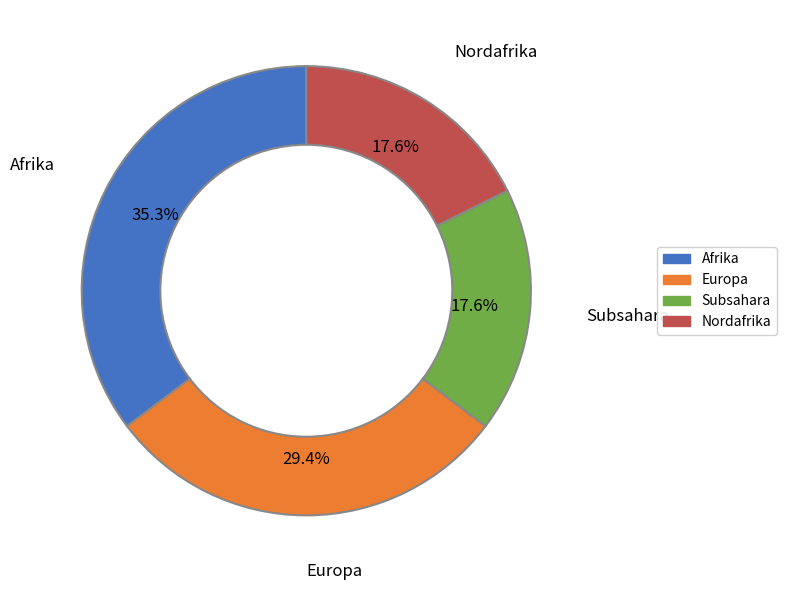

How many segments does this pie chart have?

4